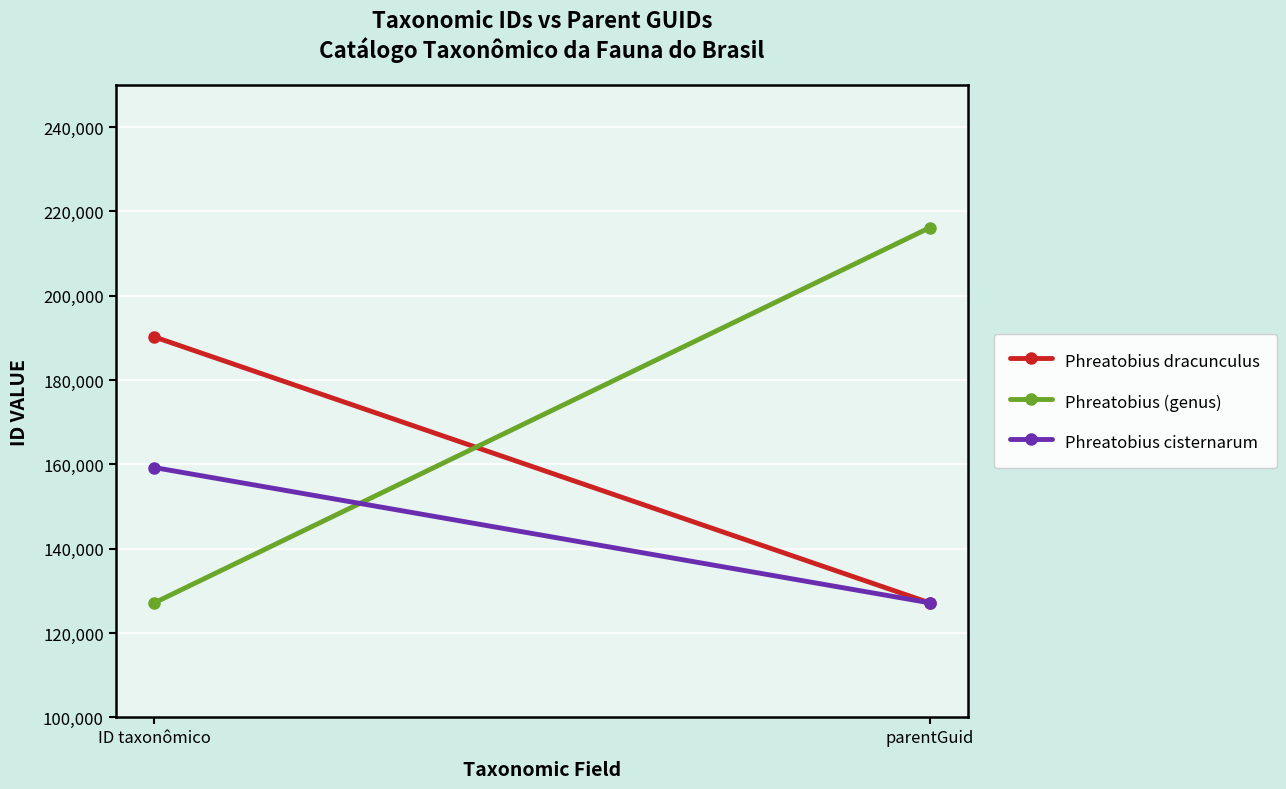

What is the difference between the maximum and minimum values in the Phreatobius cisternarum series?

32093